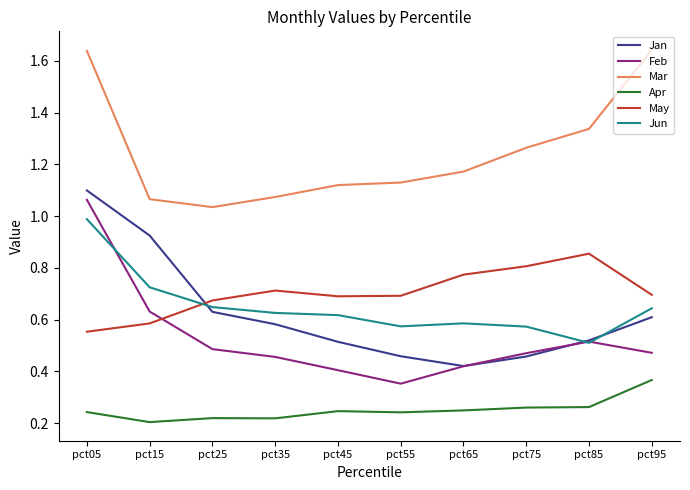

Between which two adjacent categories do Jun and Jan first intersect?

pct15 and pct25